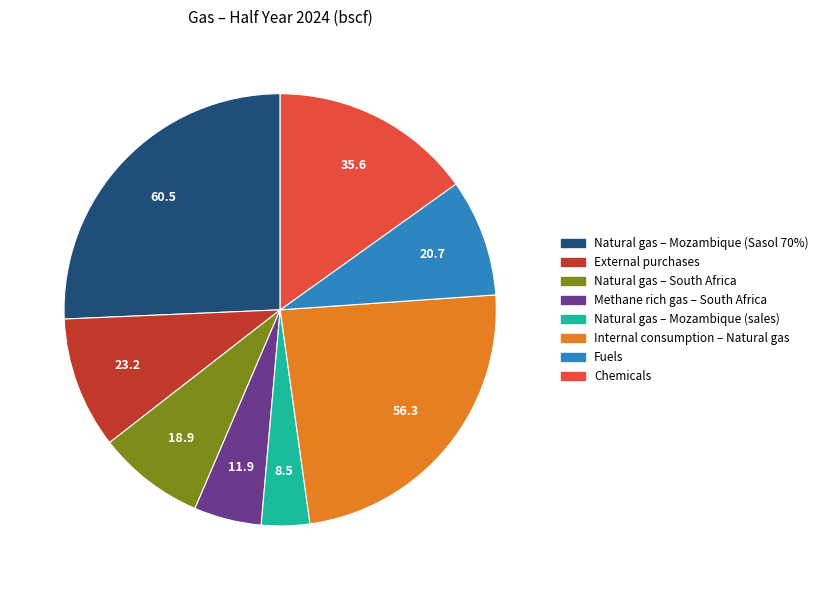

How many slices are in this pie chart?

8